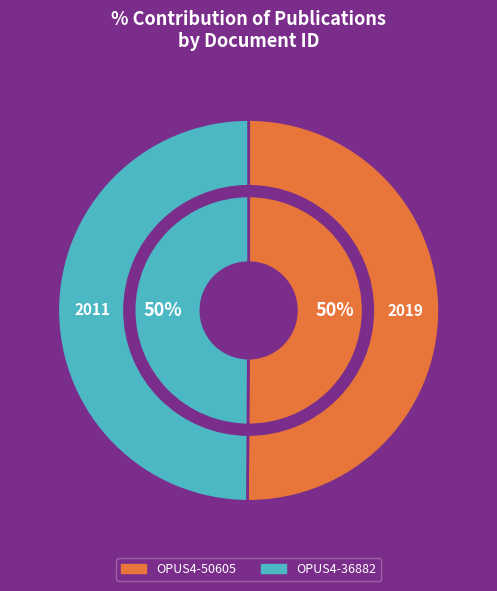

True or false: OPUS4-50605 accounts for 50% of the total.

True